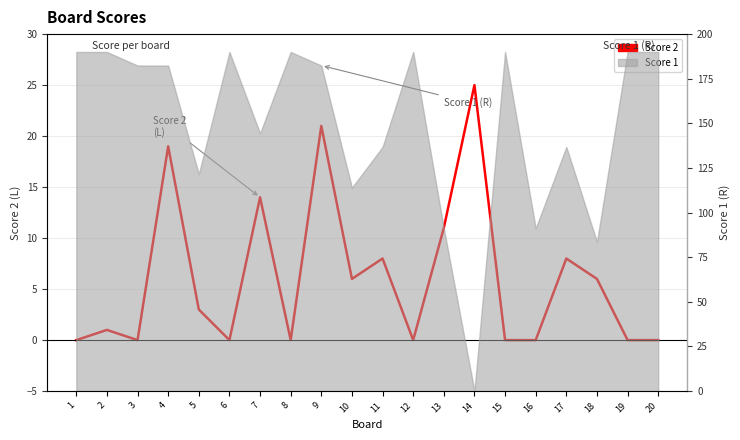

List the labels in order of value, largest first.

14, 9, 4, 7, 13, 11, 17, 10, 18, 5, 2, 1, 3, 6, 8, 12, 15, 16, 19, 20